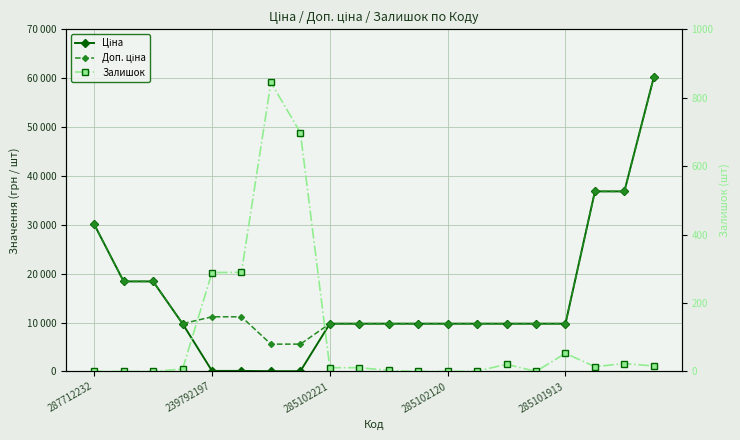

What is the value of the Доп. ціна point at the 17th from the left?

9775.5